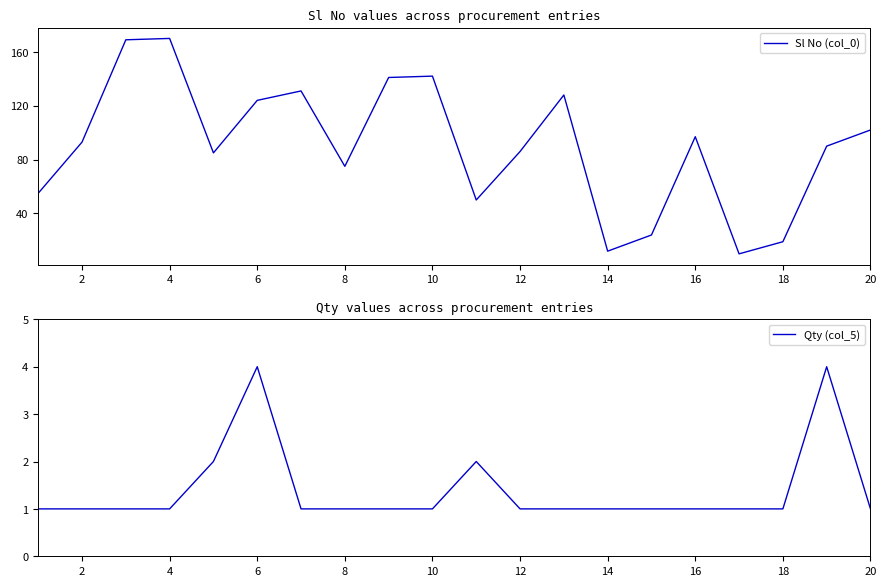

How many data points in Sl No (col_0) are less than 93?

10